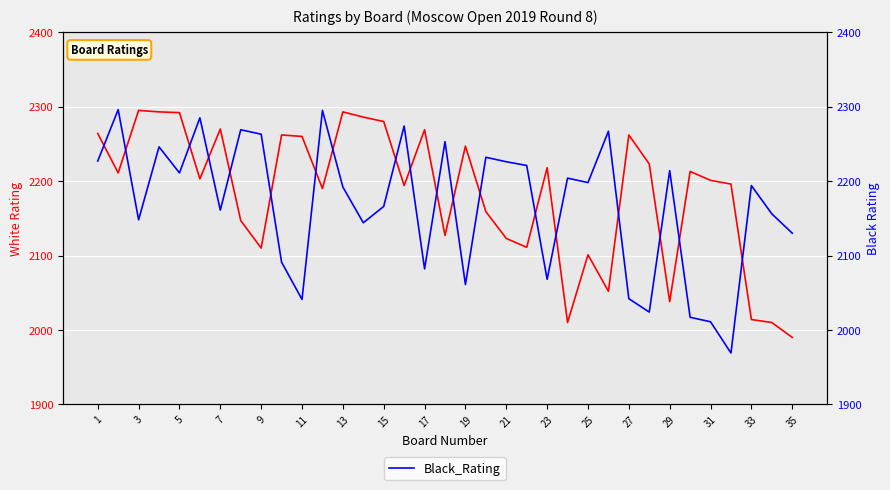

What is the difference between the highest and lowest values at 17?

187